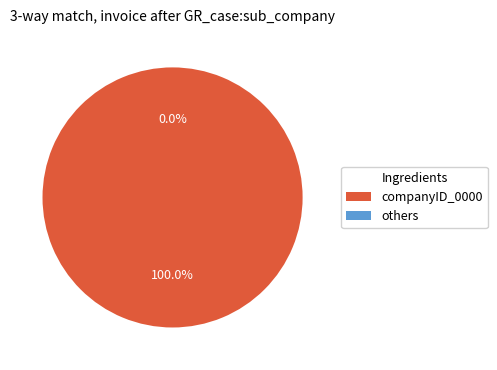

True or false: 20 accounts for 1% of the total.

False